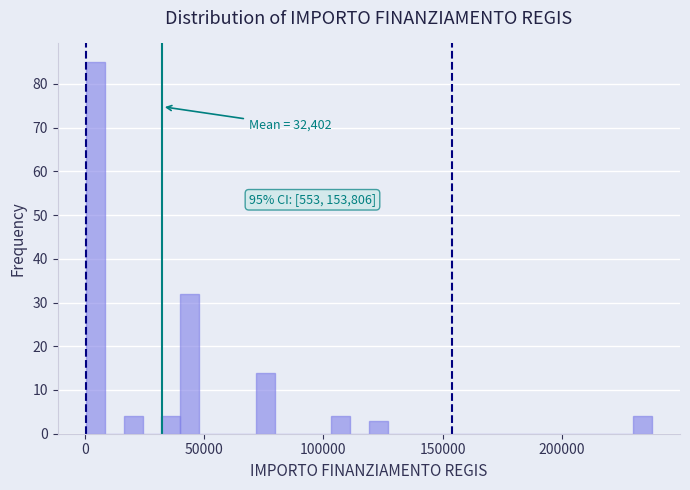

Around what value on the x-axis is the tallest bar? Give the approximate position of its centre, as read against the axis.

5000